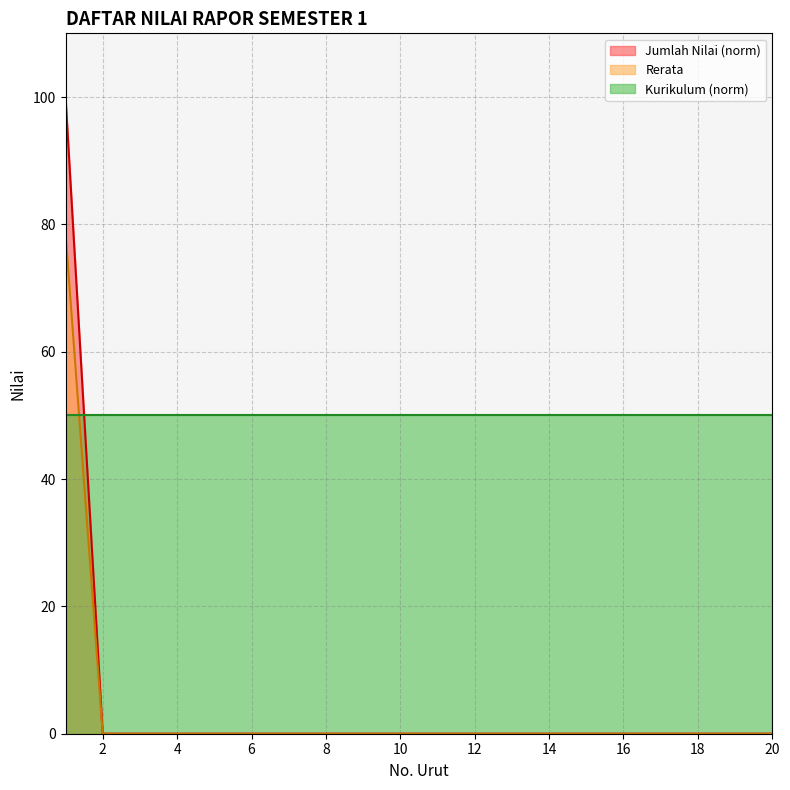

Between 6 and 11, which series saw the biggest shift?

Jumlah Nilai